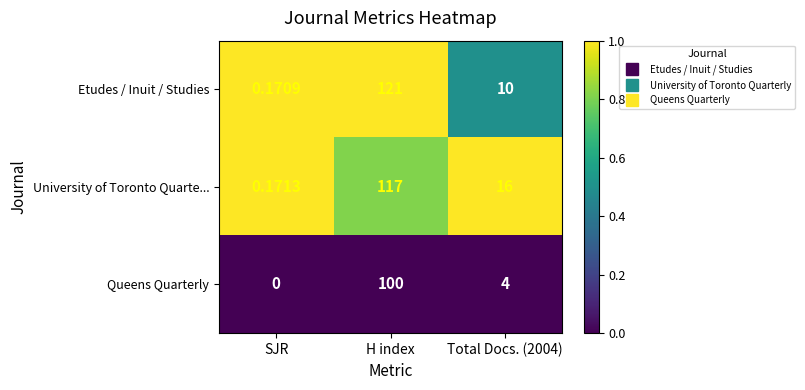

What is the greatest value displayed?

121.0